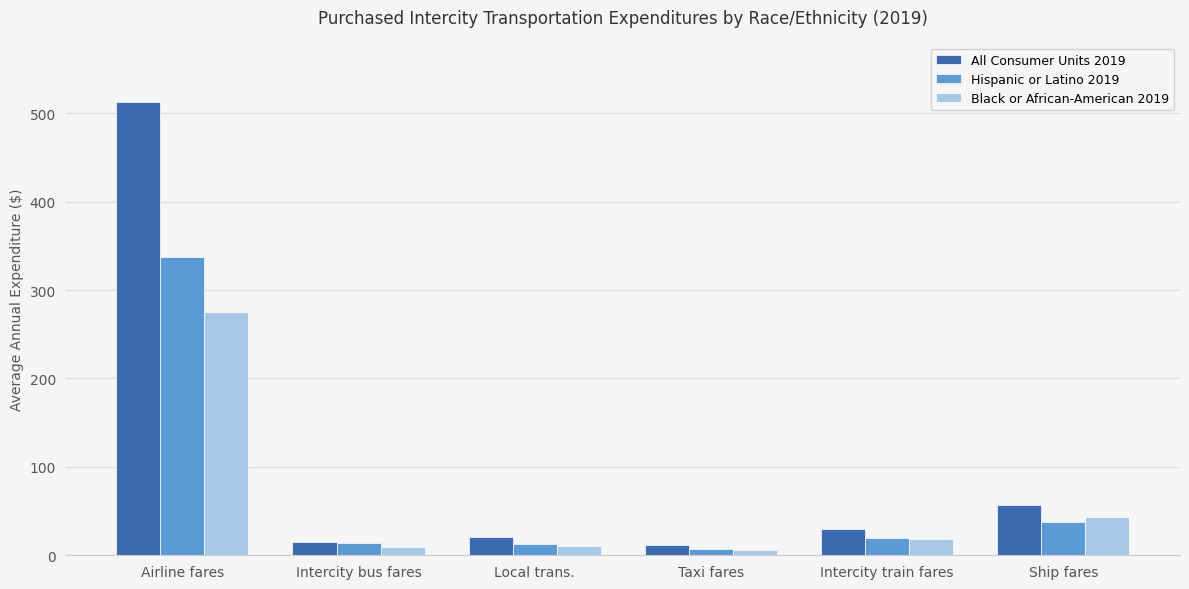

What position from the right is Intercity bus fares?

5